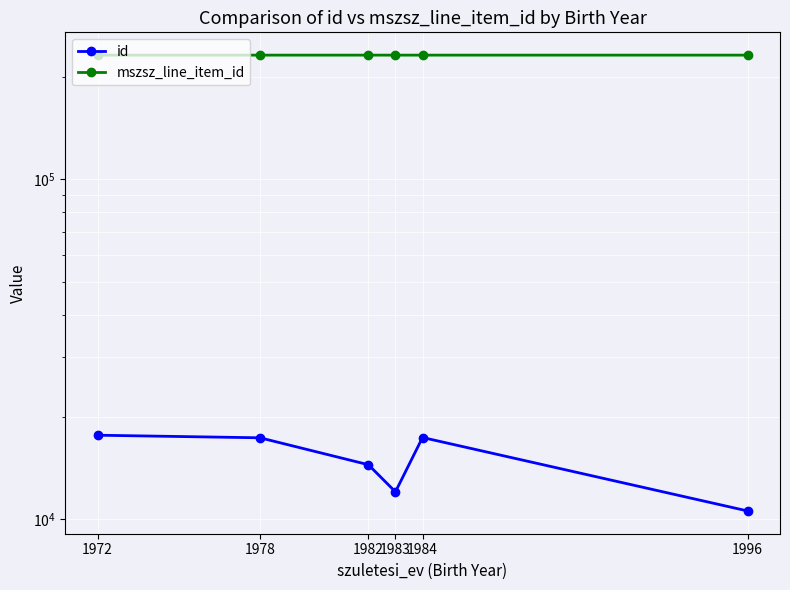

What is the value of the mszsz_line_item_id point at the 2nd from the left?

232332.0